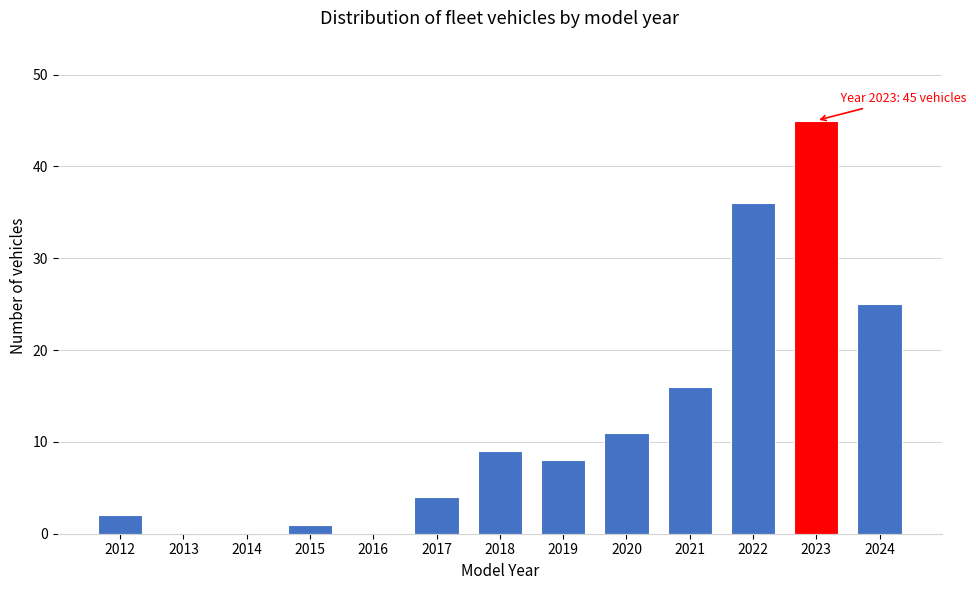

Reading left to right, transcribe all the data shown in this chart.

2012=2	2013=0	2014=0	2015=1	2016=0	2017=4	2018=9	2019=8	2020=11	2021=16	2022=36	2023=45	2024=25